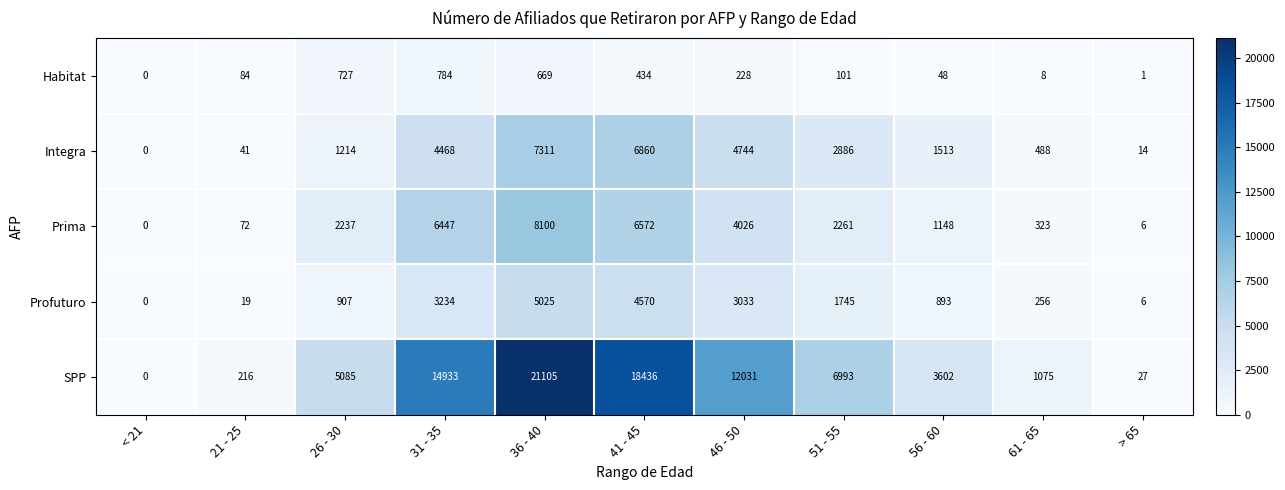

What value does the Habitat series have at 36 - 40?

669